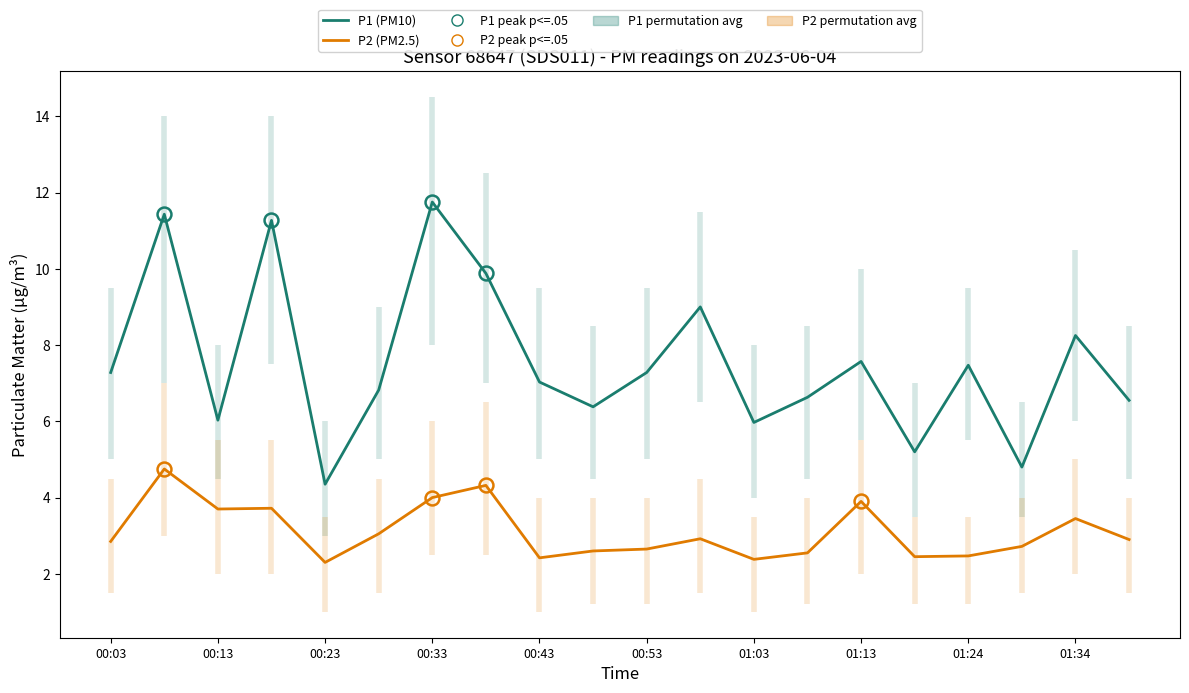

In P1 (PM10), how many points are higher than both neighbors (excluding endpoints)?

7